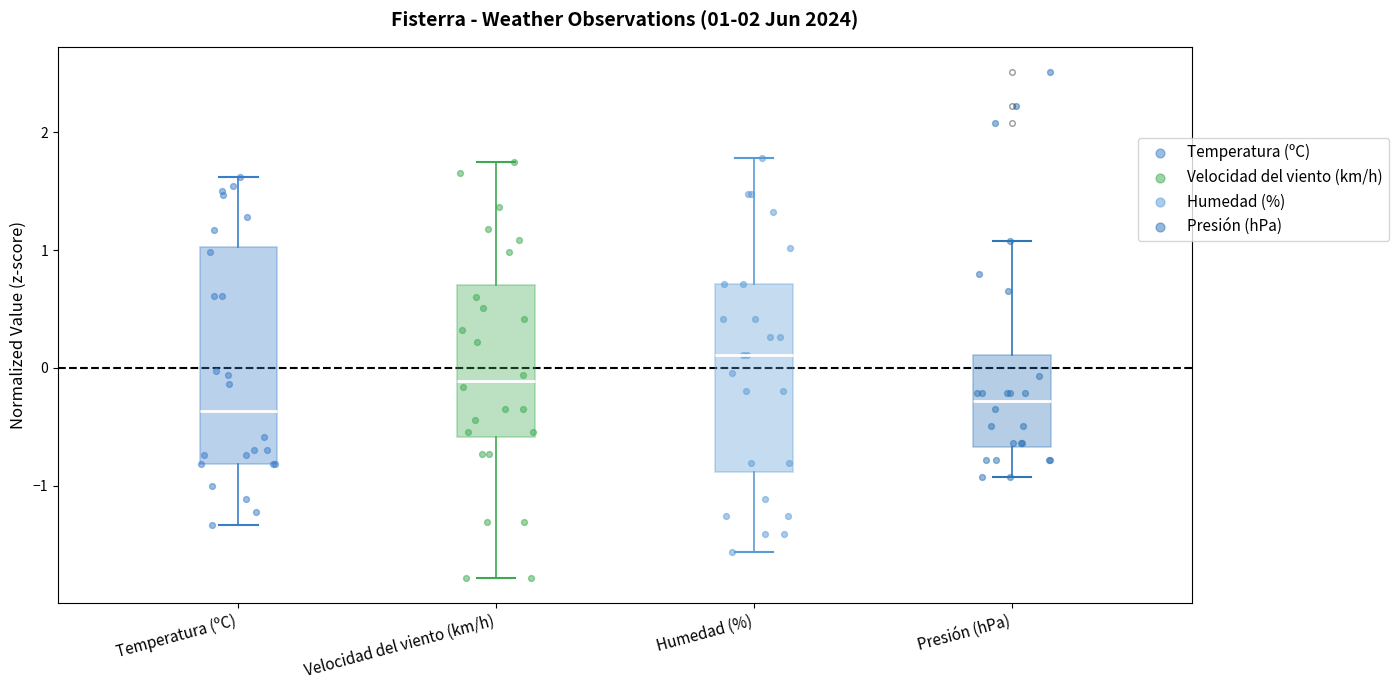

Which box has the highest median line?

Humedad (%)